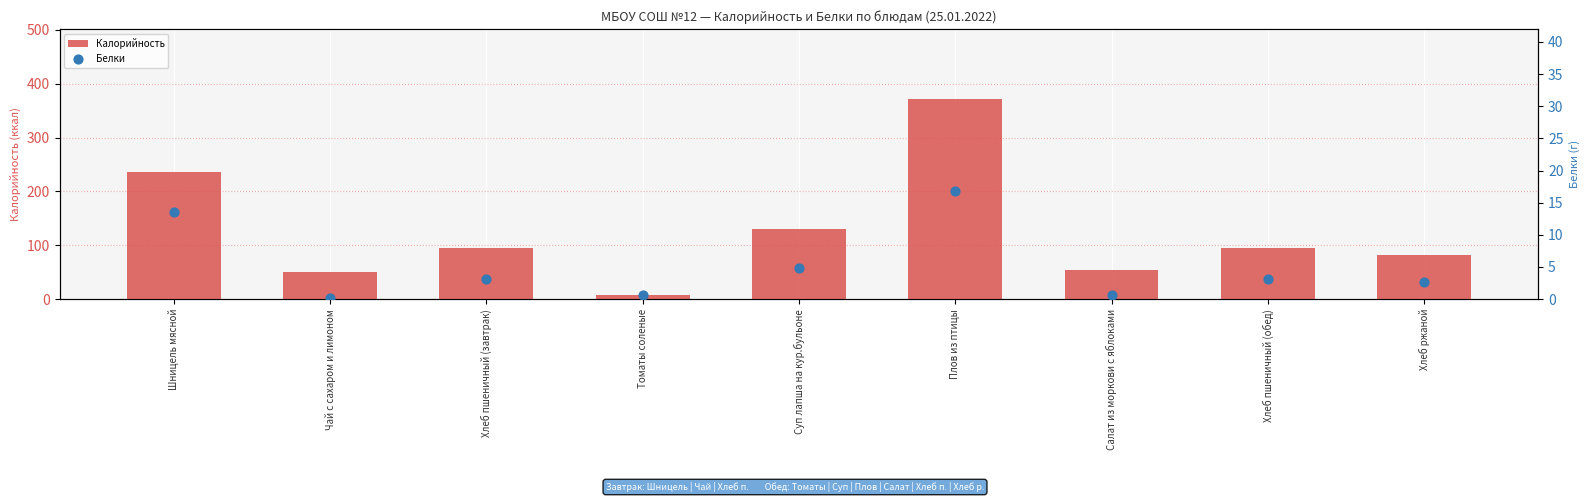

What is the total value across all series at Хлеб пшеничный (завтрак)?

97.8